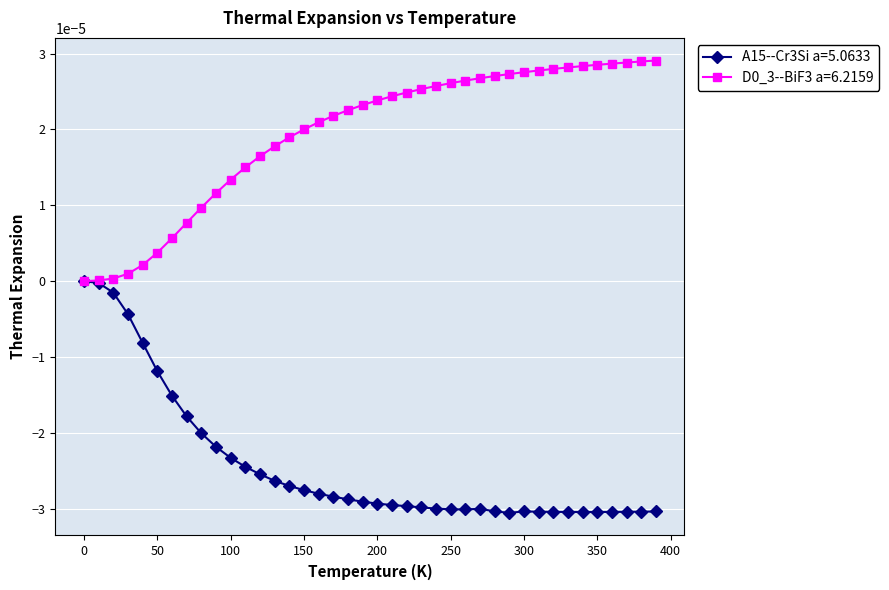

Where is the first local minimum for A15--Cr3Si a=5.0633?

260.0